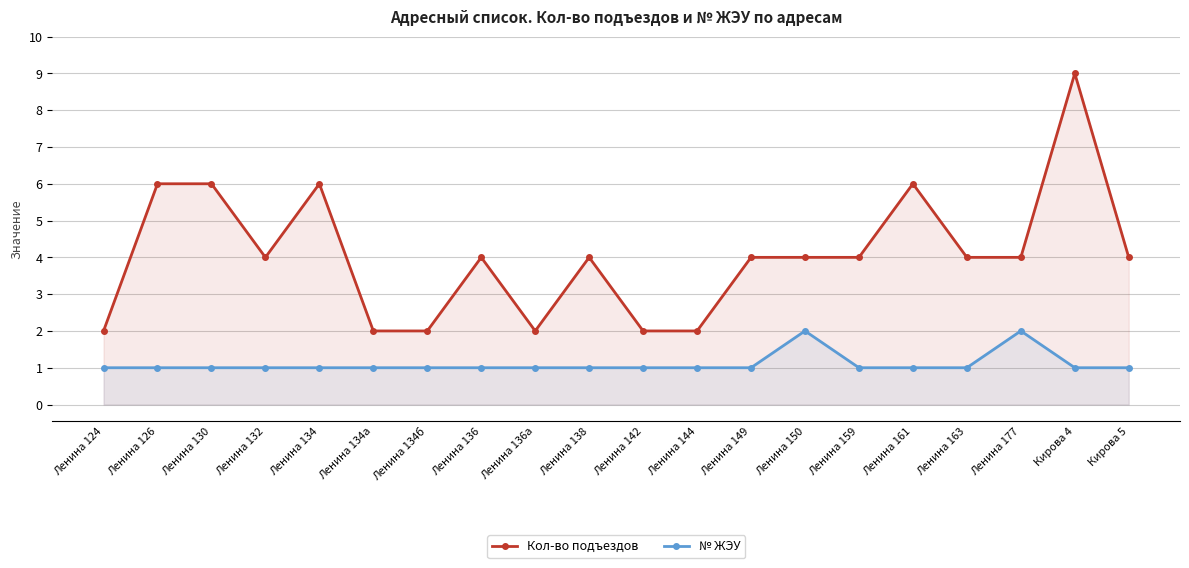

Where is the first local maximum for № ЖЭУ?

Ленина 150